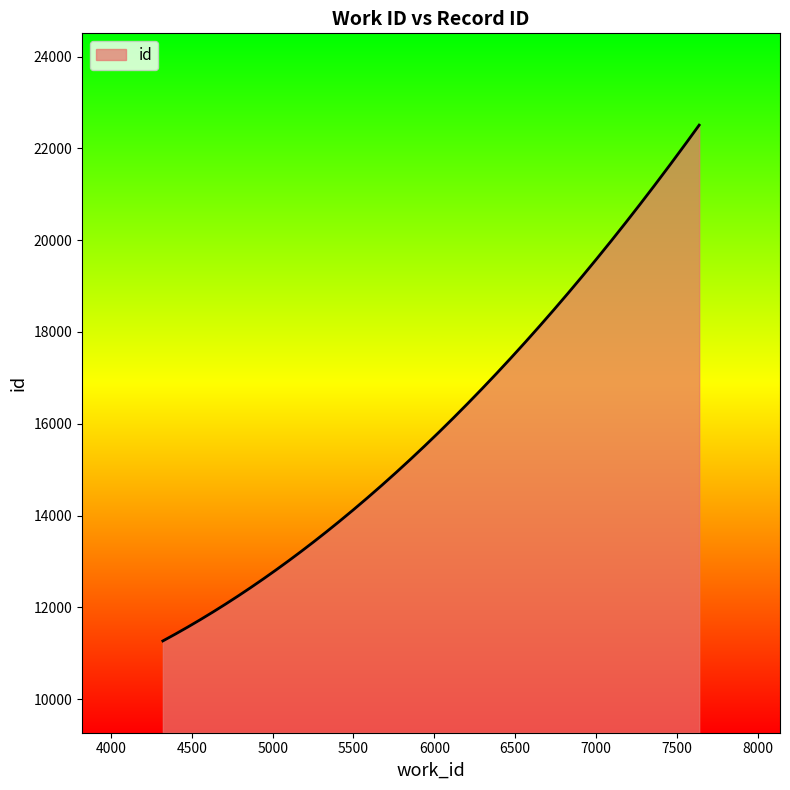

What is the difference between the maximum and minimum values?

11238.0